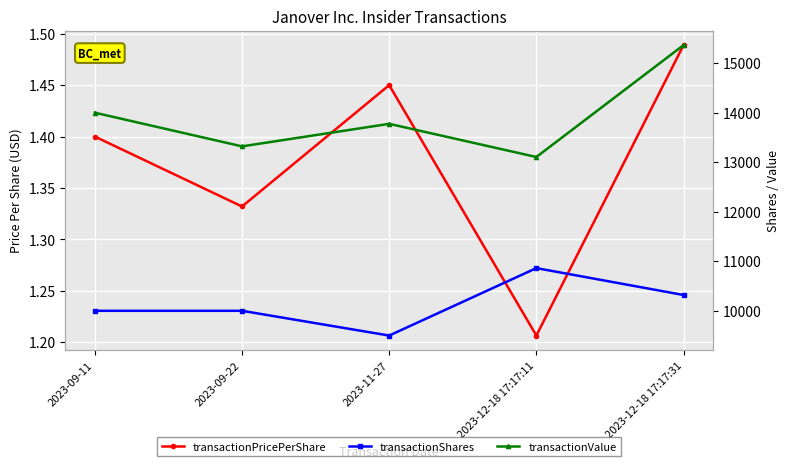

At how many categories does at least one series exceed 1489?

5